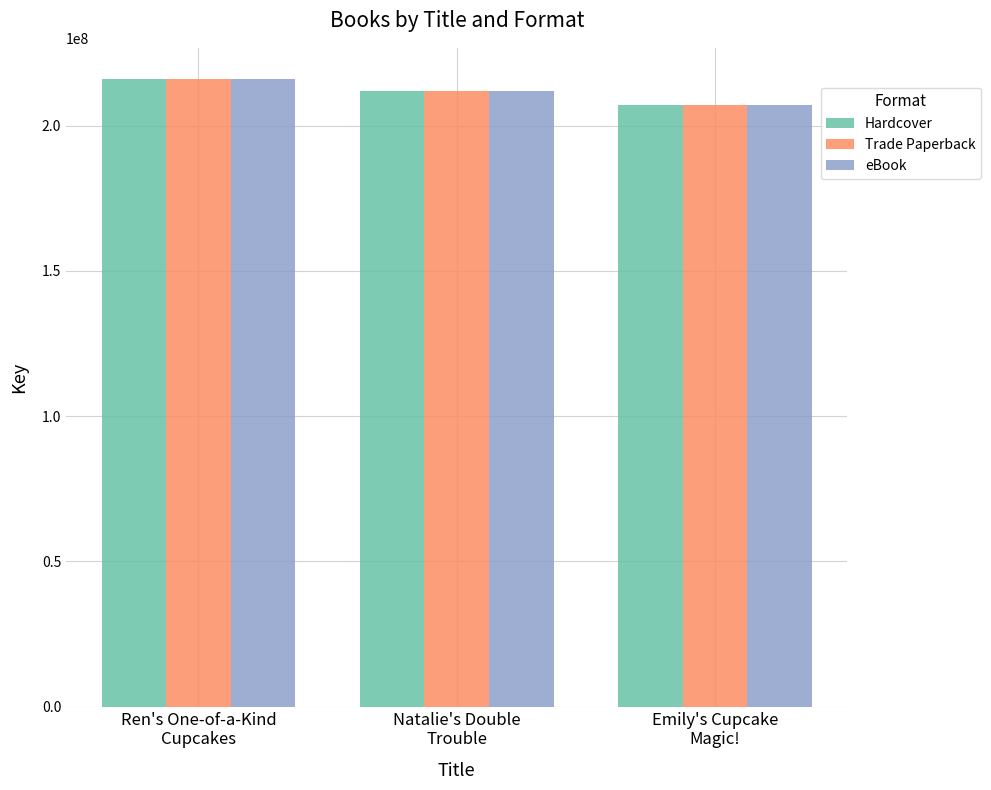

At how many categories does at least one series exceed 214991279?

1